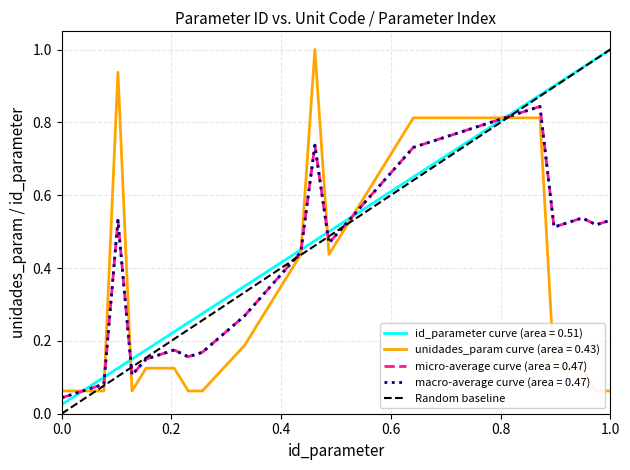

What is the maximum value shown in the chart?

1